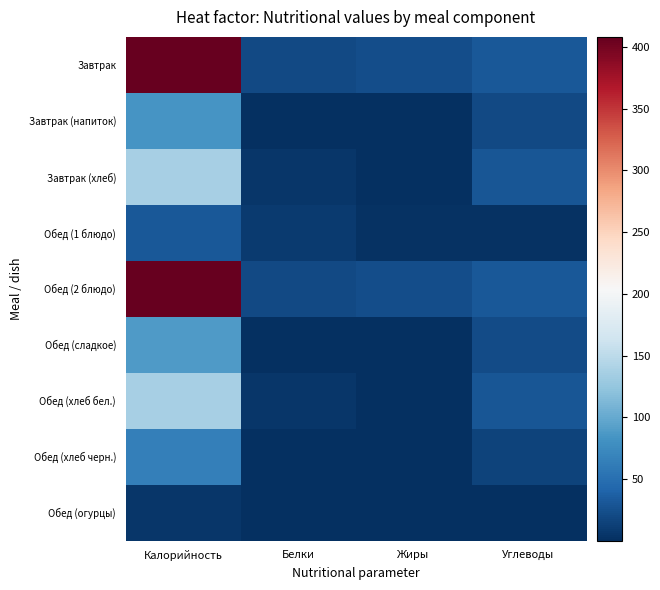

At Углеводы, list the series in order from largest to smallest.

Завтрак, Обед (2 блюдо), Завтрак (хлеб), Обед (хлеб бел.), Обед (сладкое), Завтрак (напиток), Обед (хлеб черн.), Обед (1 блюдо), Обед (огурцы)